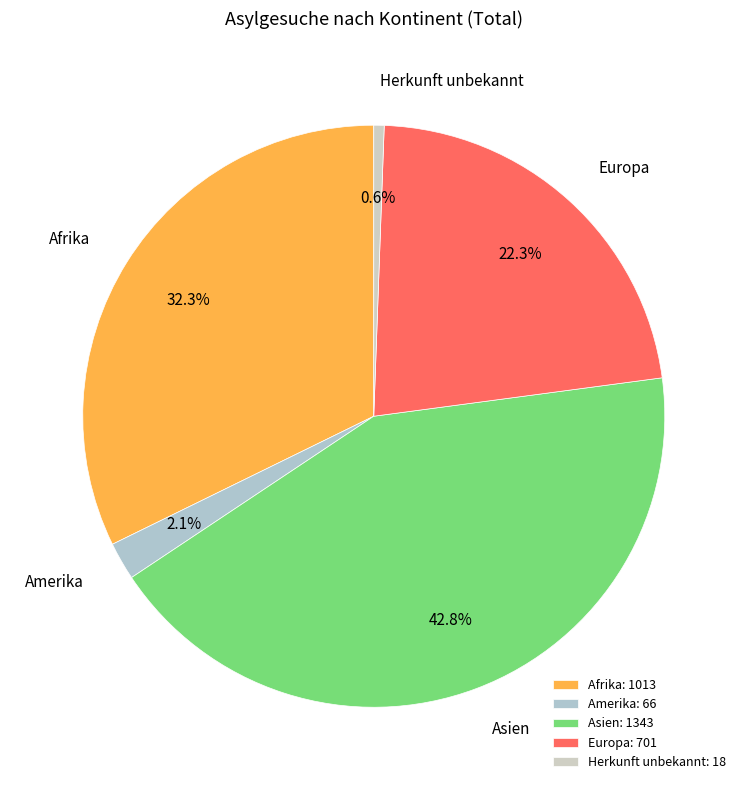

What percentage is the Afrika slice, to the nearest percent?

32%